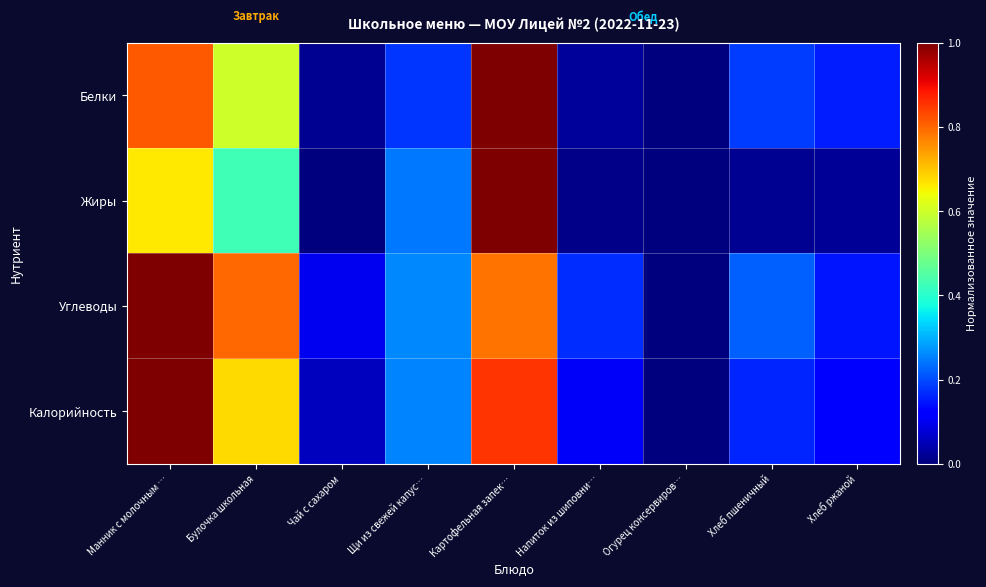

Reading right to left, transcribe all the data shown in this chart.

Белки: Хлеб ржаной=0.2	Хлеб пшеничный=0.2	Огурец консервиров…=0.0	Напиток из шиповни…=0.0	Картофельная запек…=1.0	Щи из свежей капус…=0.2	Чай с сахаром=0.0	Булочка школьная=0.6	Манник с молочным …=0.8
Жиры: Хлеб ржаной=0.0	Хлеб пшеничный=0.0	Огурец консервиров…=0.0	Напиток из шиповни…=0.0	Картофельная запек…=1.0	Щи из свежей капус…=0.2	Чай с сахаром=0.0	Булочка школьная=0.4	Манник с молочным …=0.7
Углеводы: Хлеб ржаной=0.1	Хлеб пшеничный=0.2	Огурец консервиров…=0.0	Напиток из шиповни…=0.2	Картофельная запек…=0.8	Щи из свежей капус…=0.3	Чай с сахаром=0.1	Булочка школьная=0.8	Манник с молочным …=1.0
Калорийность: Хлеб ржаной=0.1	Хлеб пшеничный=0.2	Огурец консервиров…=0.0	Напиток из шиповни…=0.1	Картофельная запек…=0.9	Щи из свежей капус…=0.3	Чай с сахаром=0.1	Булочка школьная=0.7	Манник с молочным …=1.0